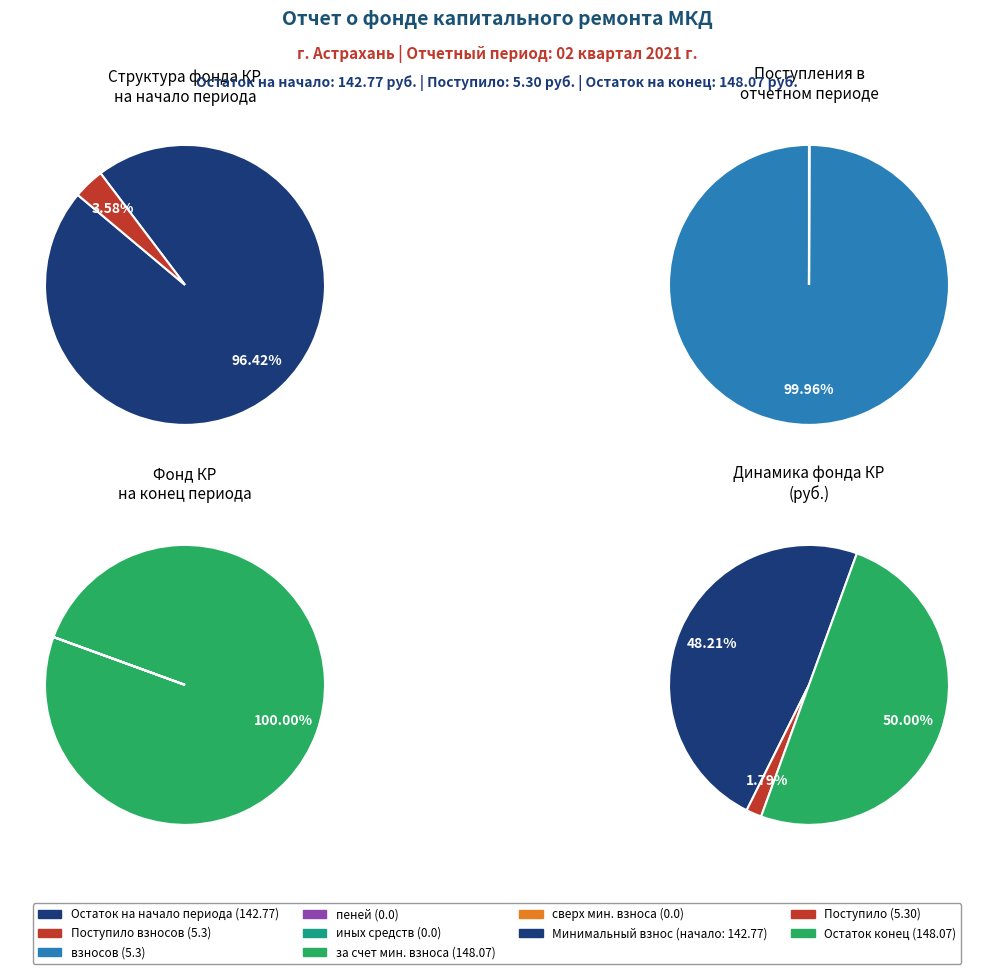

Which series changed the most between Поступило взносов and Иных средств?

за счет минимального взноса